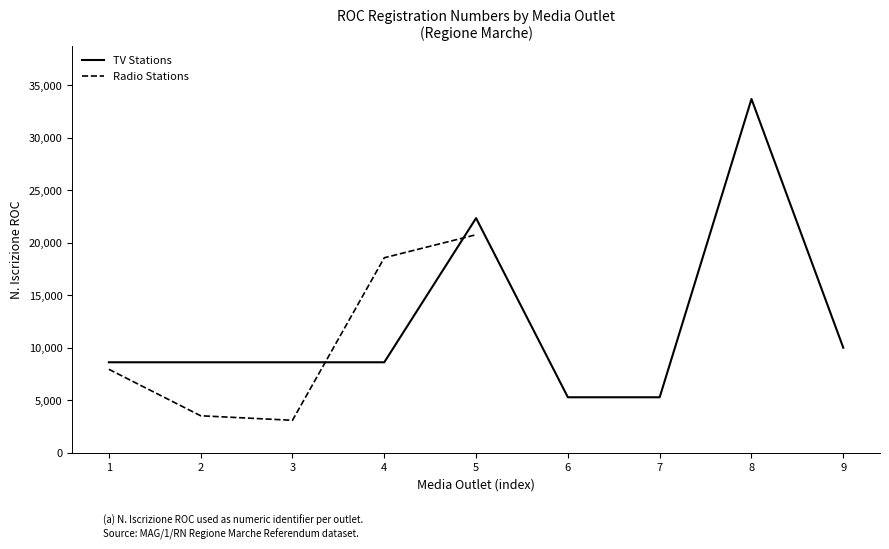

What is the highest value of the TV Stations series?

33680